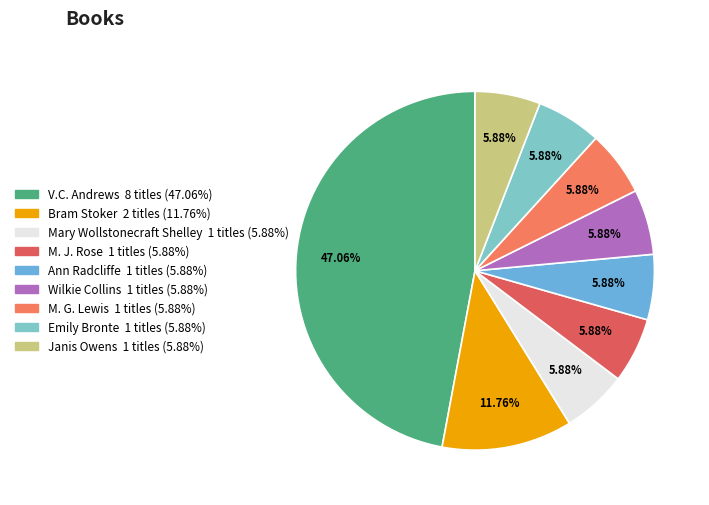

Approximately how many times larger is the value at M. J. Rose compared to Wilkie Collins?

1.0